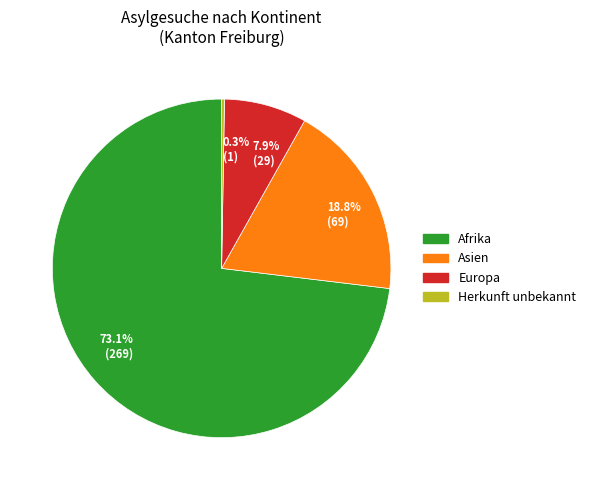

Is there a majority slice in this chart?

Yes